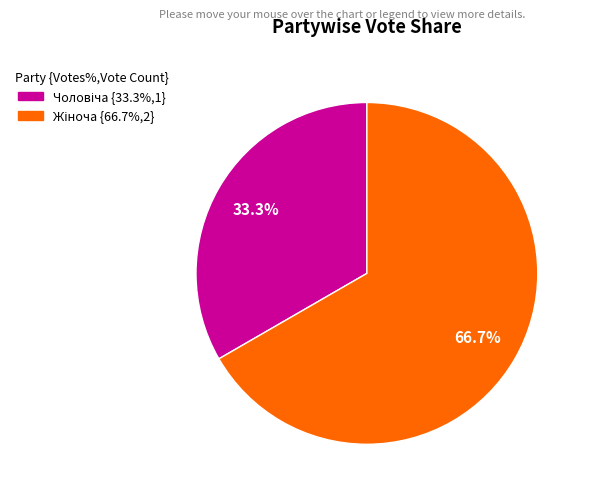

Count the number of slices in the pie.

2